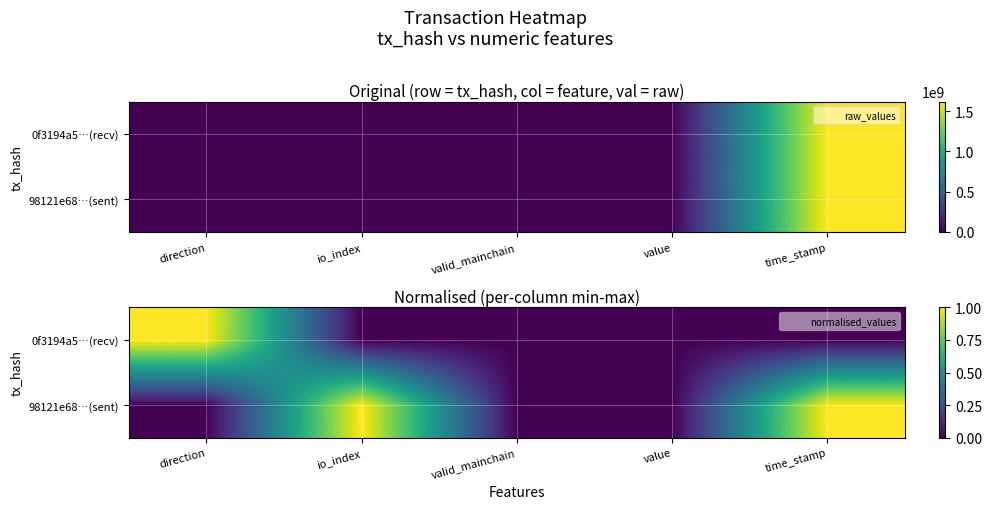

What is the difference between the second highest and minimum values in the 98121e68…(sent) series?

1